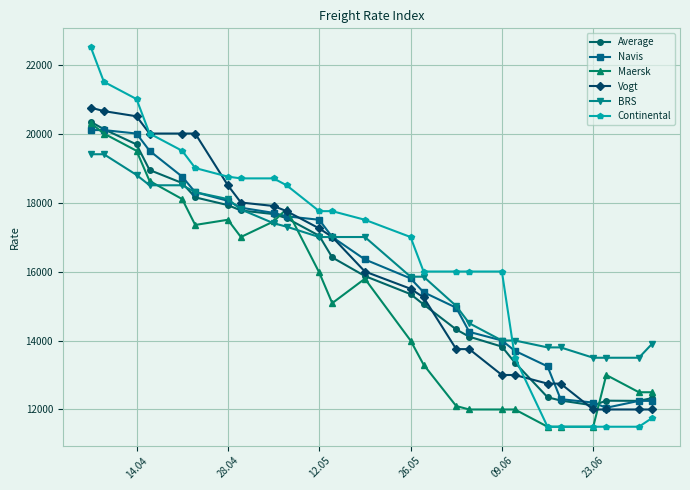

What is the smallest value displayed?

11500